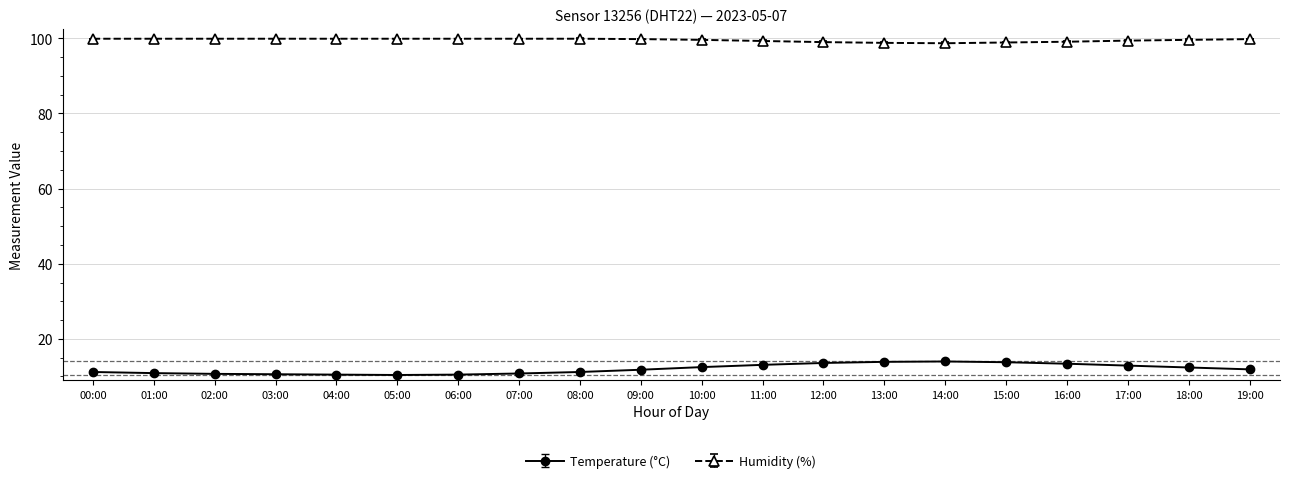

What is the minimum value shown in the chart?

10.4